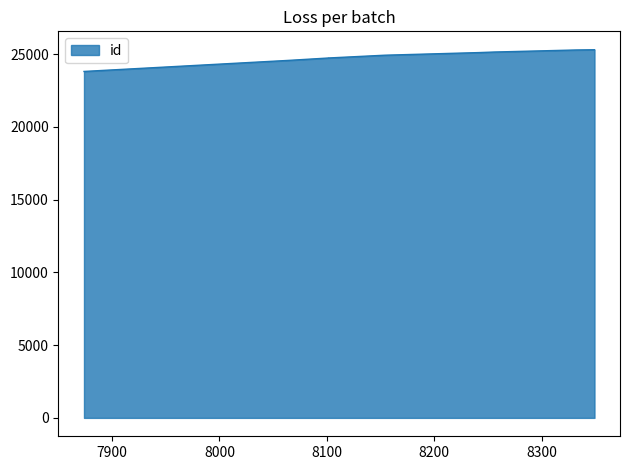

At which label does the data first exceed 25104?

8256